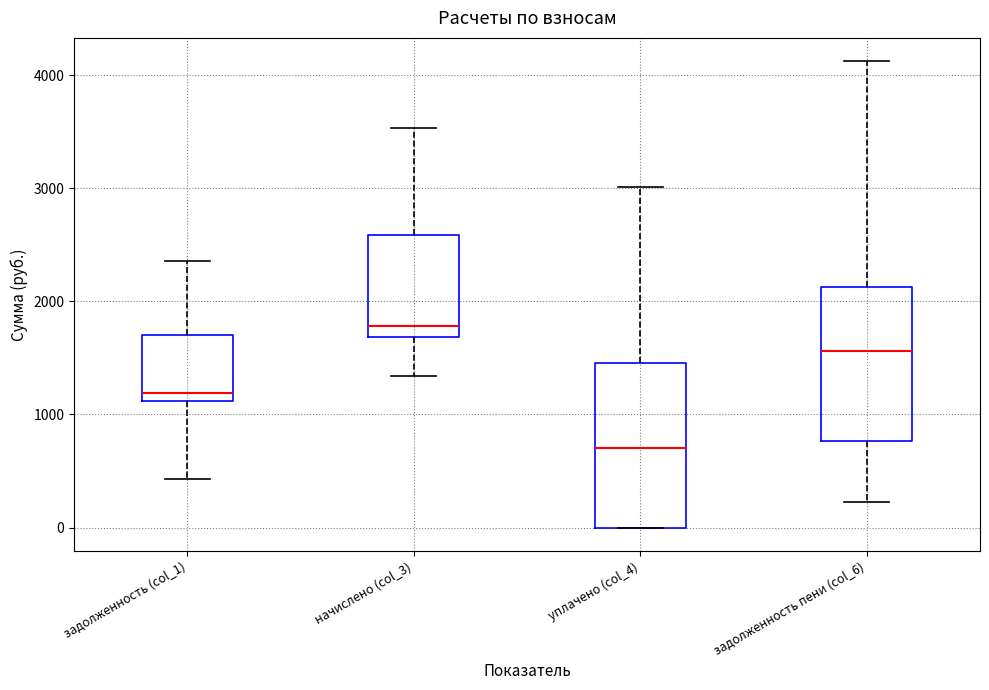

Reading left to right, transcribe this box plot: for each box, give where its median line is, the range the box spans, and where its two whiskers end, as read against the y-axis. The values are not printed on the chart, so give them approximately, as read against the axis.

задолженность (col_1): median 1200, box 1100 to 1700, whiskers 400 to 2400
начислено (col_3): median 1800, box 1700 to 2600, whiskers 1300 to 3500
уплачено (col_4): median 700, box 0 to 1500, whiskers 0 to 3000
задолженность пени (col_6): median 1600, box 800 to 2100, whiskers 200 to 4100